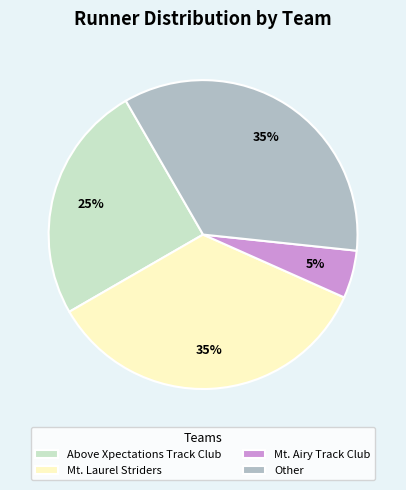

True or false: Mt. Laurel Striders accounts for 35% of the total.

True